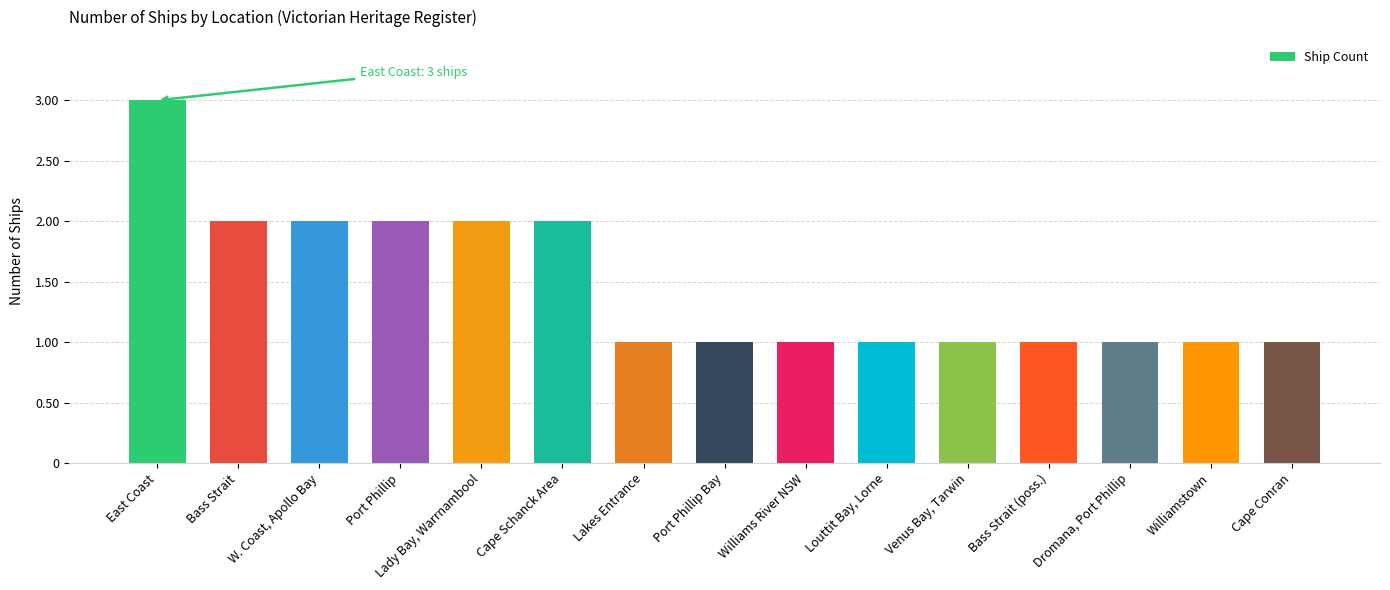

What is the minimum value shown in the chart?

1